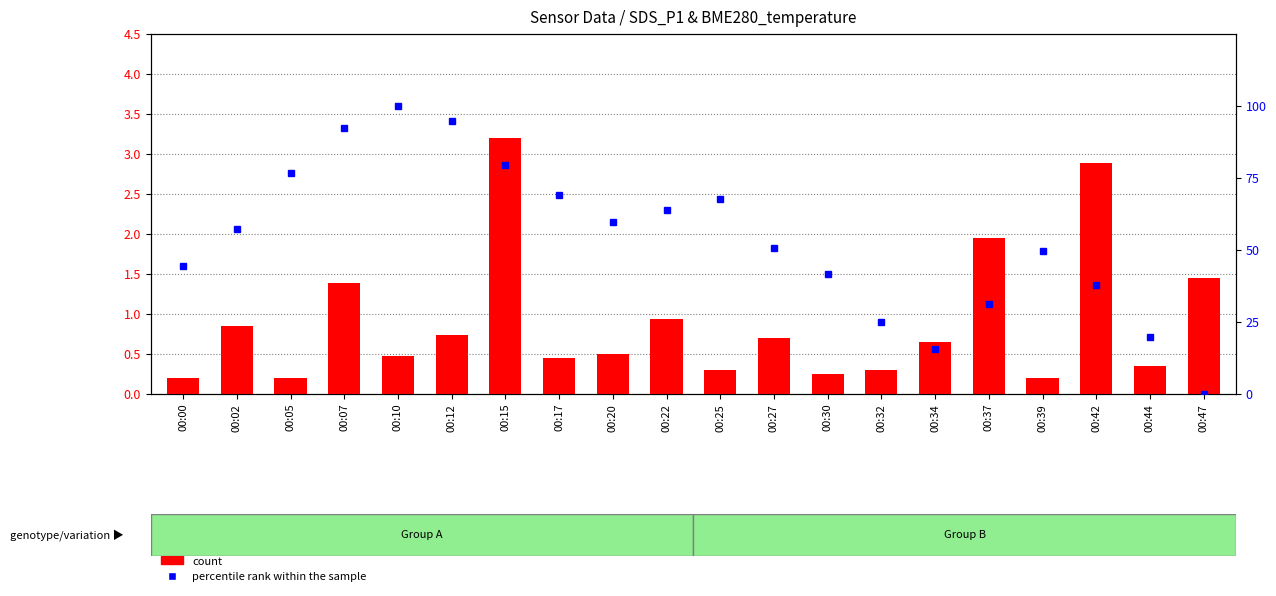

What is the average value of the percentile rank within the sample series?

53.7